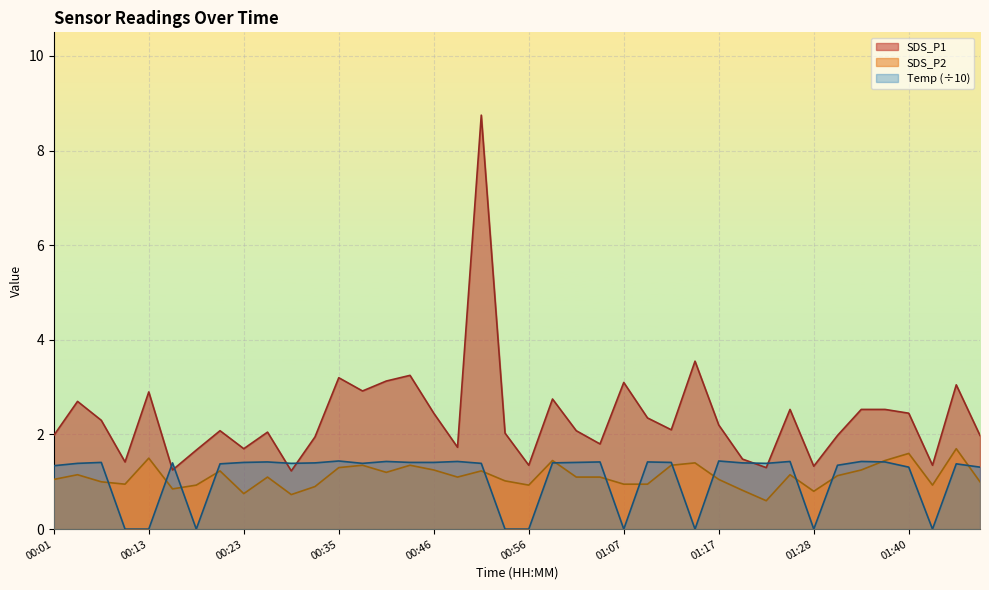

Count the Temp values in the range 1 to 2.

31